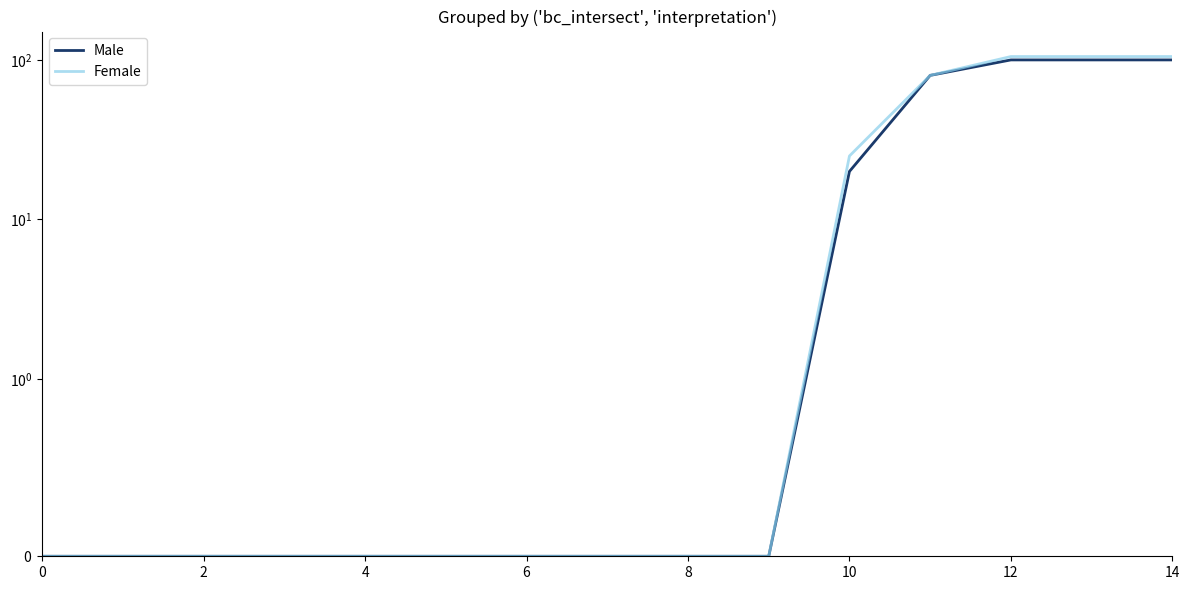

Reading left to right, extract all data points from this chart.

Male: 0	0	0	0	0	0	0	0	0	0	20	80	100	100	100
Female: 0	0	0	0	0	0	0	0	0	0	25	80	105	105	105